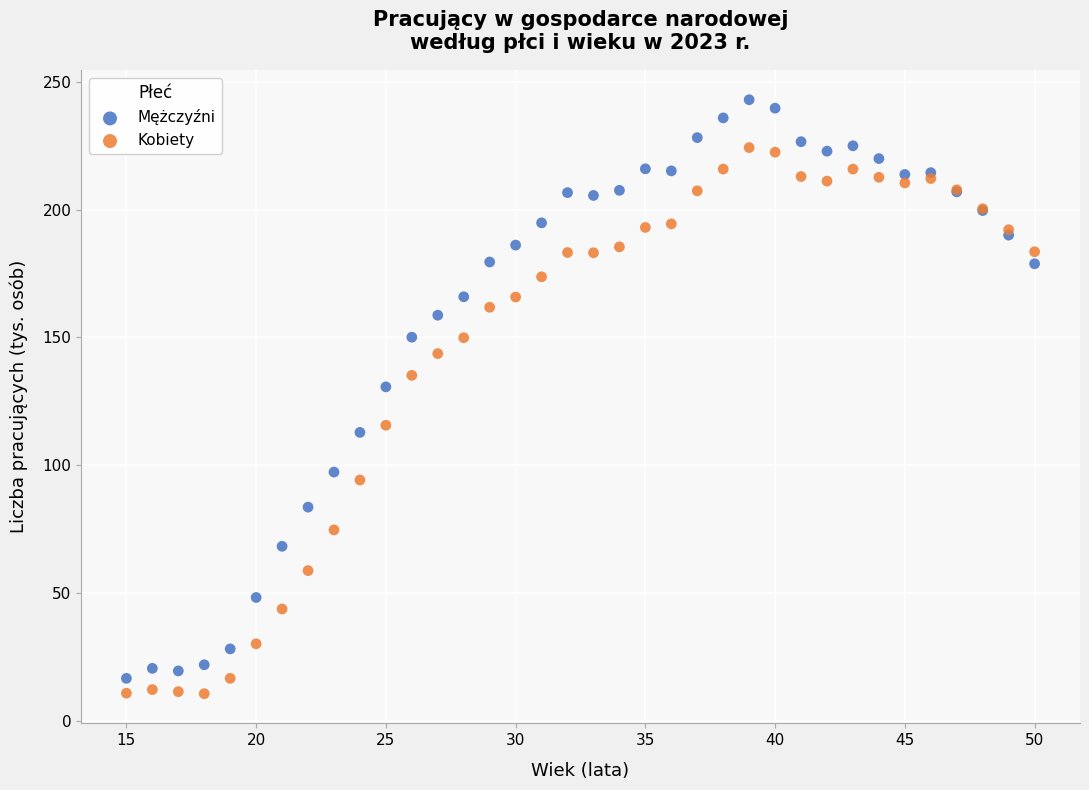

Which series reaches the maximum Y coordinate?

Mężczyźni